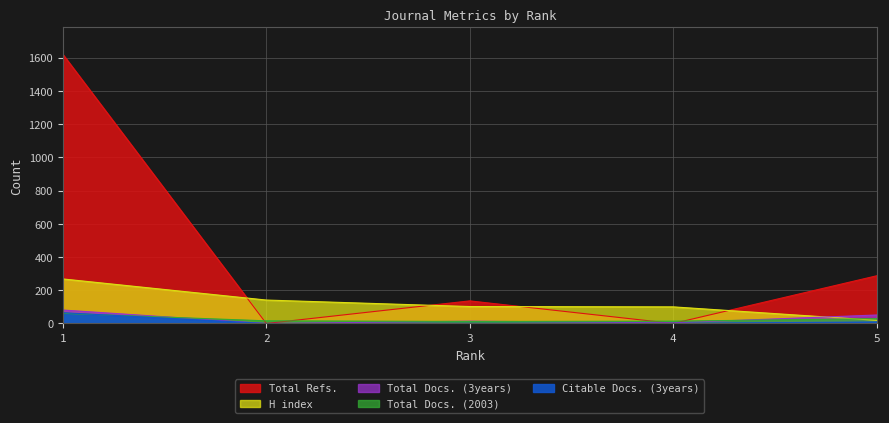

Reading left to right, extract all data points from this chart.

H index: 1=268	2=141	3=102	4=100	5=19
Total Docs. (2003): 1=61	2=16	3=12	4=14	5=29
Total Docs. (3years): 1=81	2=0	3=14	4=4	5=51
Total Refs.: 1=1619	2=0	3=136	4=0	5=287
Citable Docs. (3years): 1=65	2=0	3=1	4=1	5=9